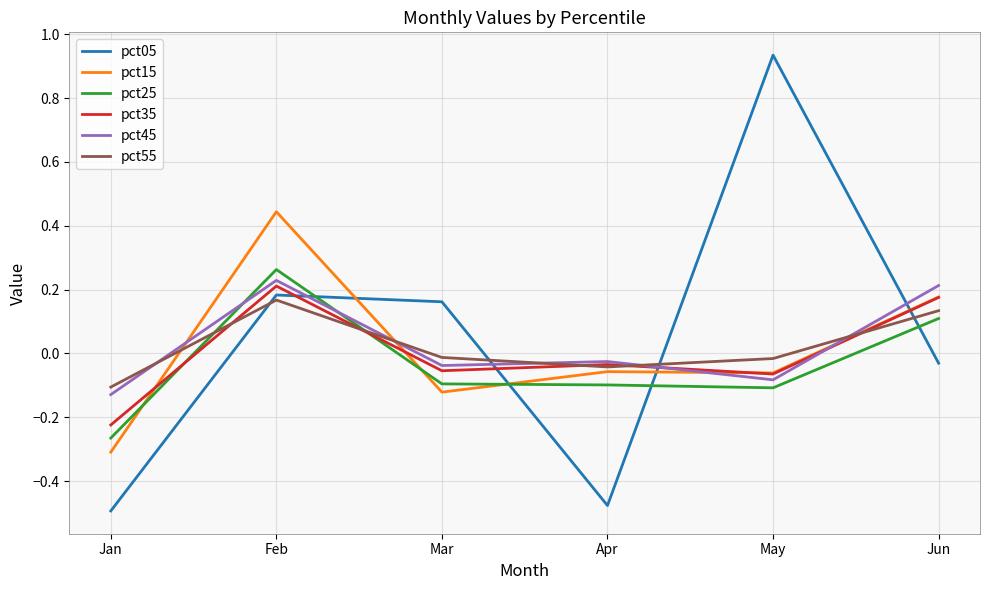

In pct55, how many points are higher than both neighbors (excluding endpoints)?

1